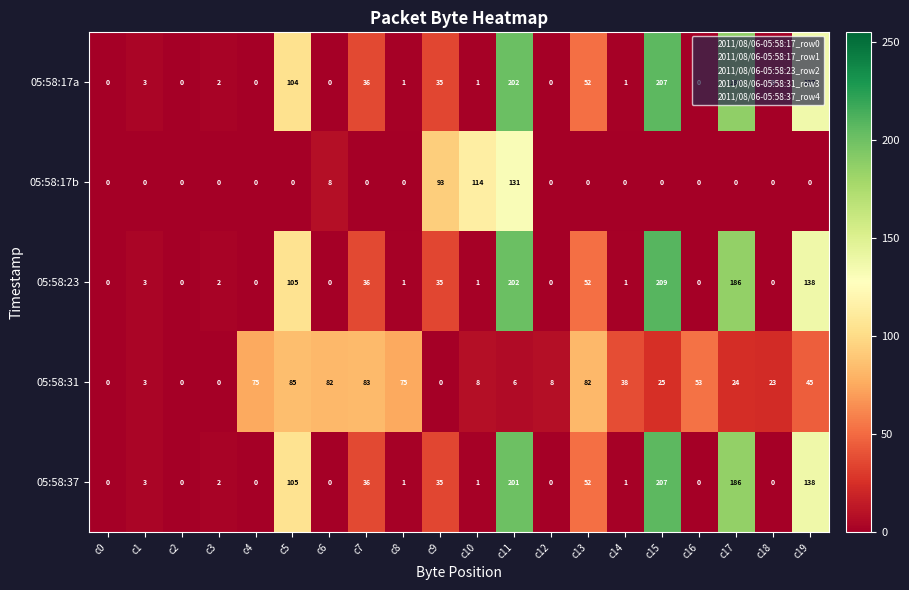

Is the value of 05:58:17b at c9 greater than the value of 05:58:31 at c16?

Yes